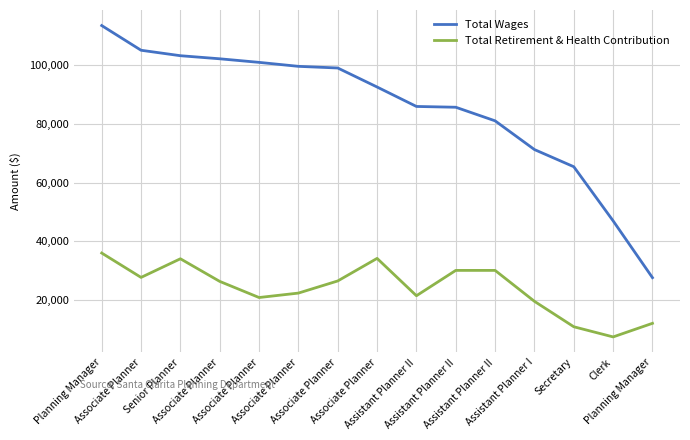

List the series in order of their peak value, lowest first.

Total Retirement & Health Contribution, Total Wages